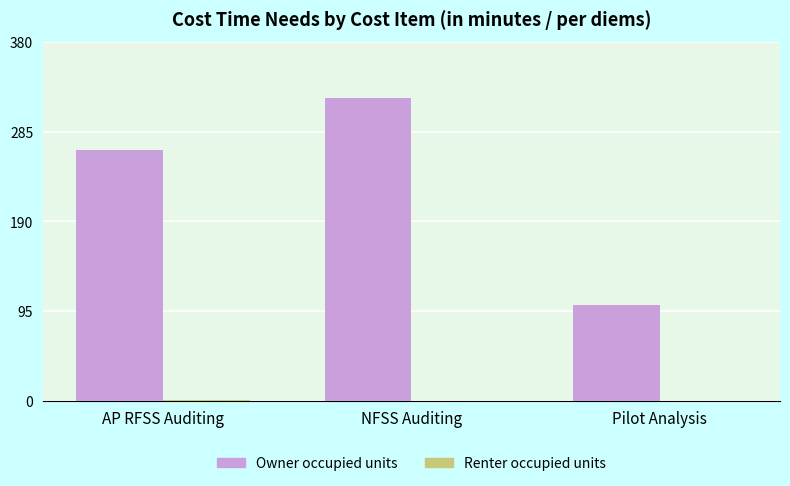

Where is Owner occupied units nearest to the value 210?

AP RFSS Auditing